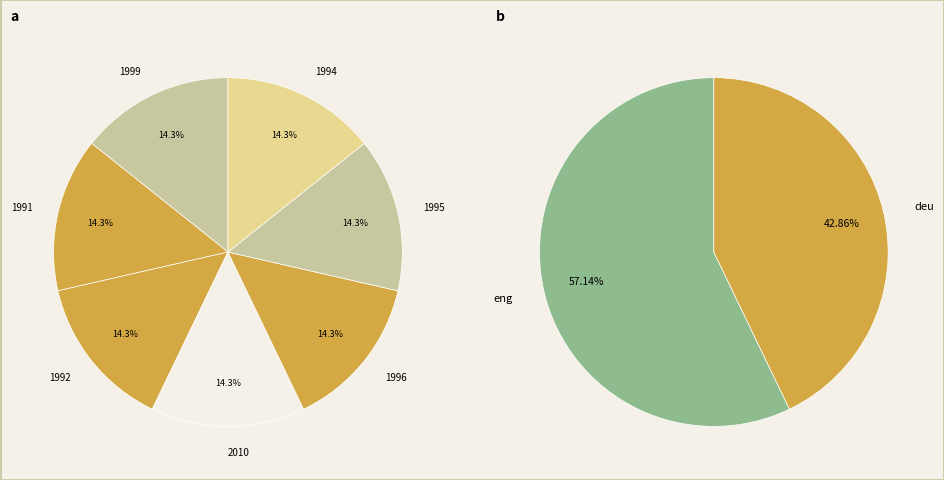

To the nearest percent, what is the average slice percentage?

14%